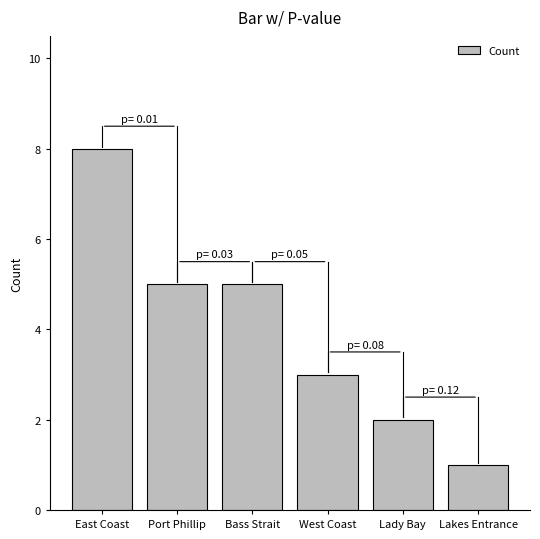

Reading left to right, list all the values displayed in this chart.

8	5	5	3	2	1